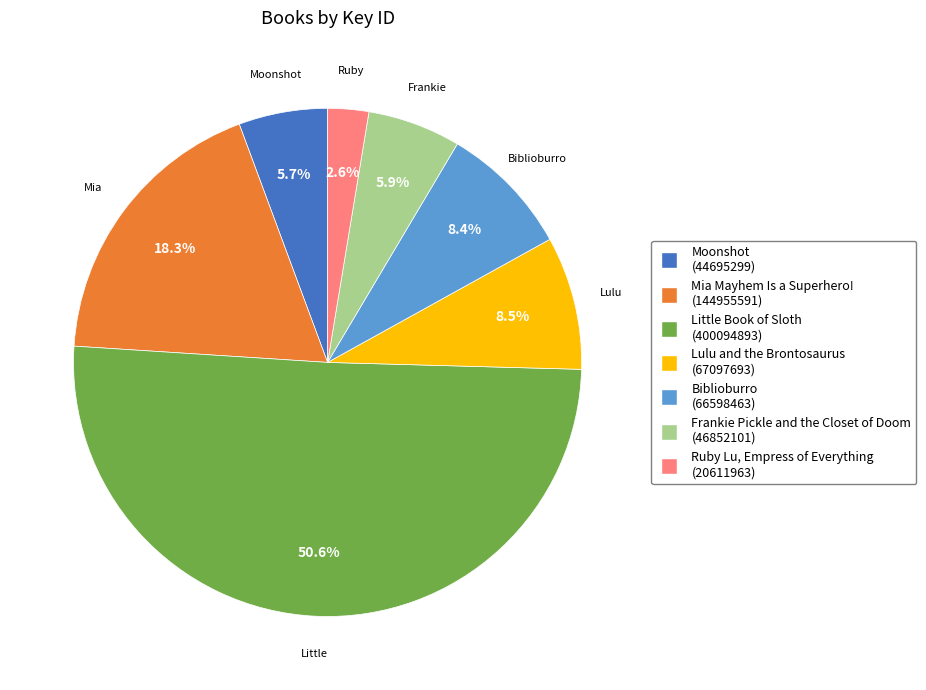

Which category accounts for the majority?

Little Book of Sloth